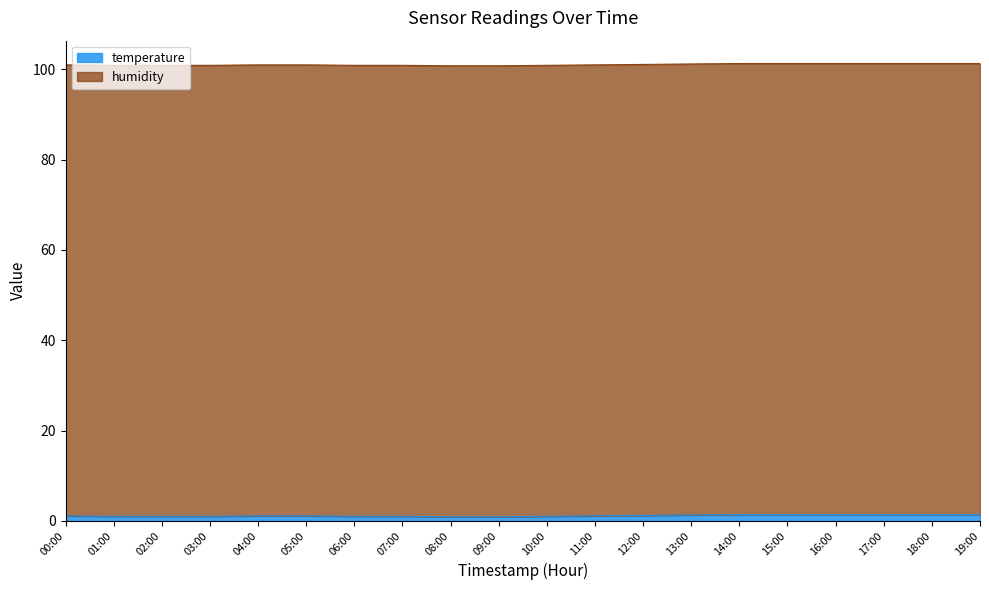

Reading left to right, transcribe all the data shown in this chart.

00:00=1.1	01:00=1.0	02:00=1.0	03:00=1.0	04:00=1.1	05:00=1.1	06:00=1.0	07:00=1.0	08:00=0.9	09:00=0.9	10:00=1.0	11:00=1.1	12:00=1.2	13:00=1.3	14:00=1.4	15:00=1.4	16:00=1.4	17:00=1.4	18:00=1.4	19:00=1.4